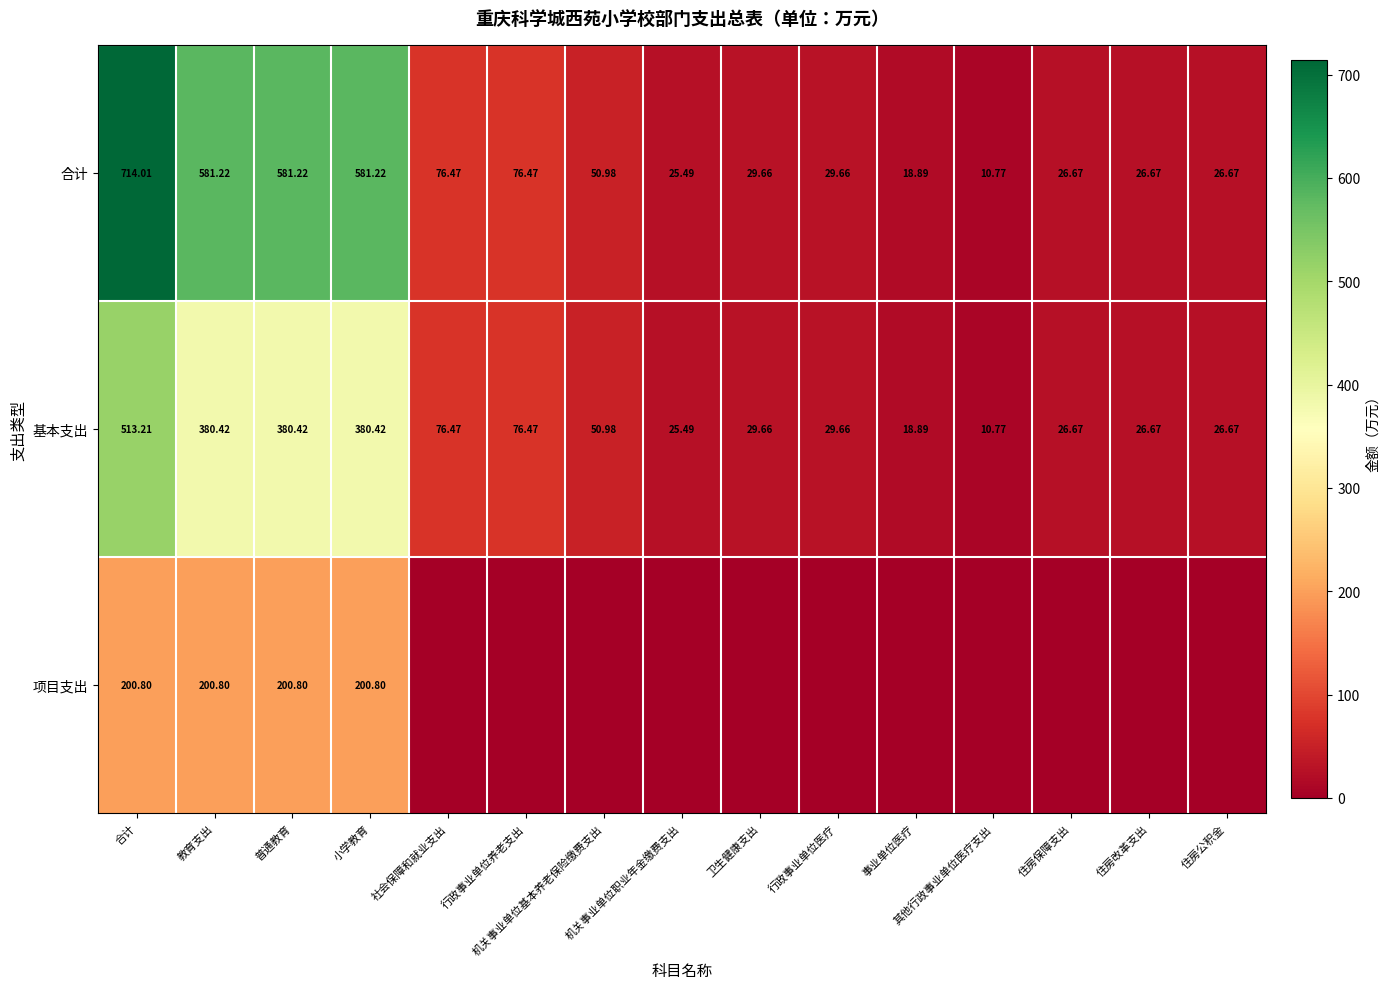

The 合计 series shows 30.7 at 行政事业单位养老支出. True or false?

False